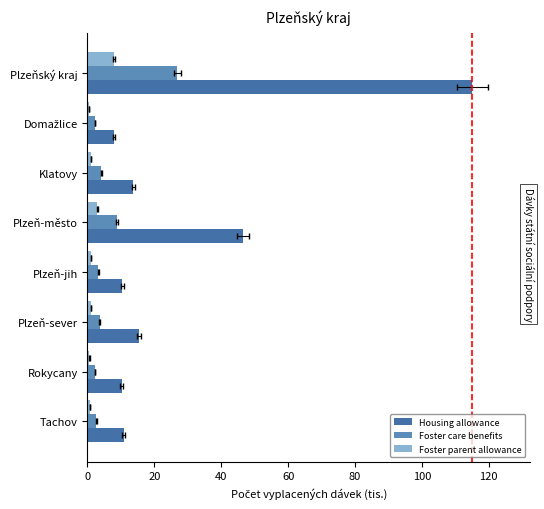

What is the difference between the highest and lowest values at Plzeňský kraj?

107.2